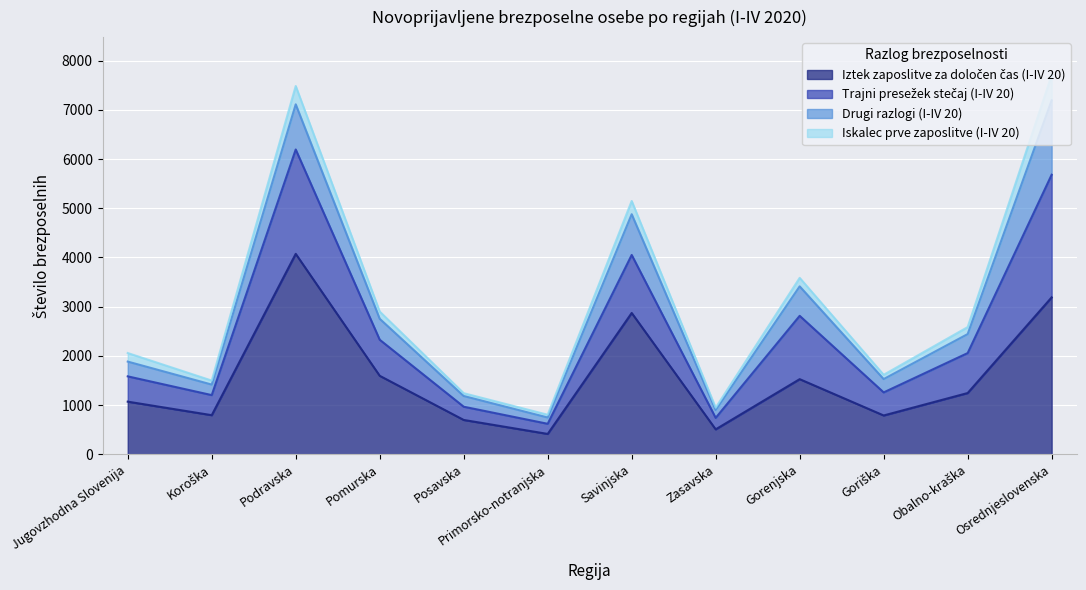

What are all the series names shown in the legend?

Iztek zaposlitve za določen čas (I-IV 20), Trajni presežek stečaj (I-IV 20), Drugi razlogi (I-IV 20), Iskalec prve zaposlitve (I-IV 20)